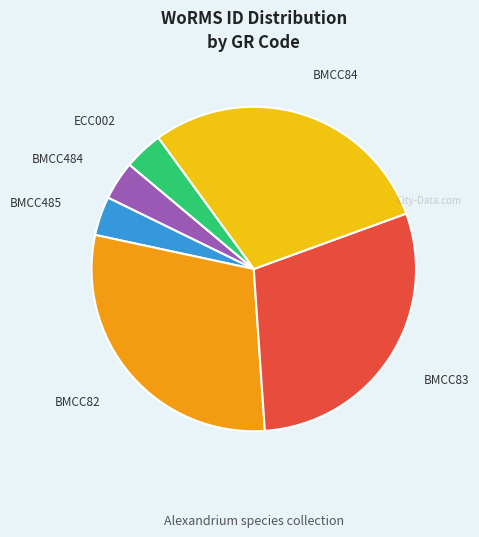

The BMCC84 slice represents 18% of the pie. True or false?

False